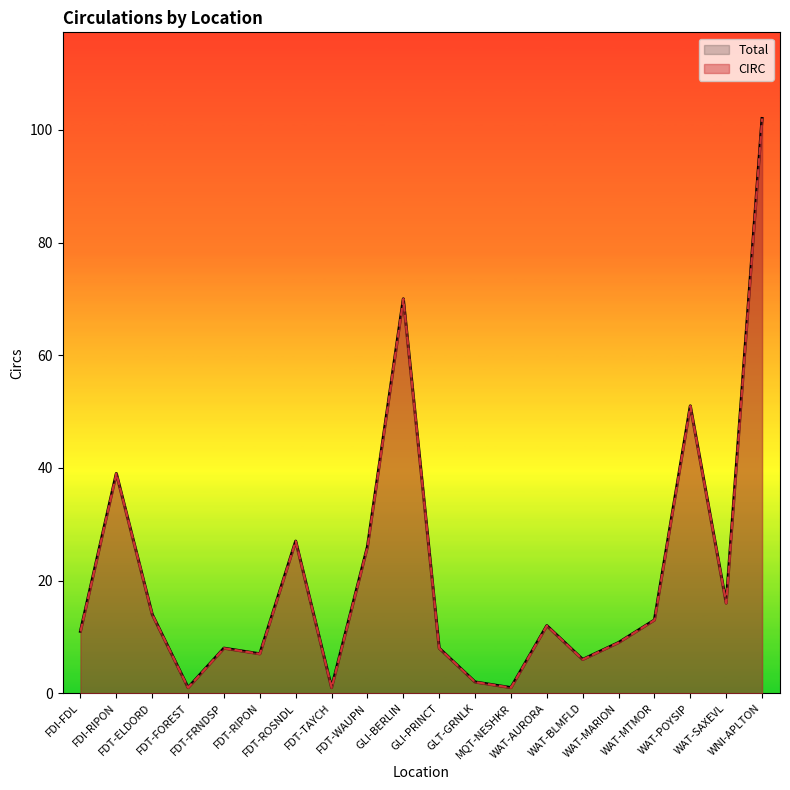

Which category has the lowest value across all series?

FDT-FOREST